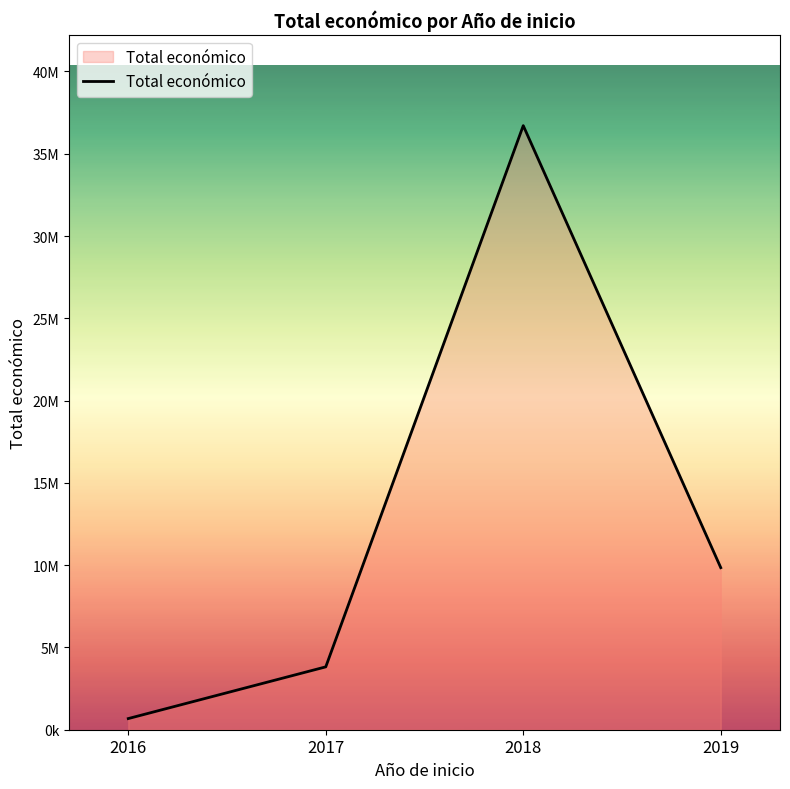

At which label does the data first exceed 9847932?

2018